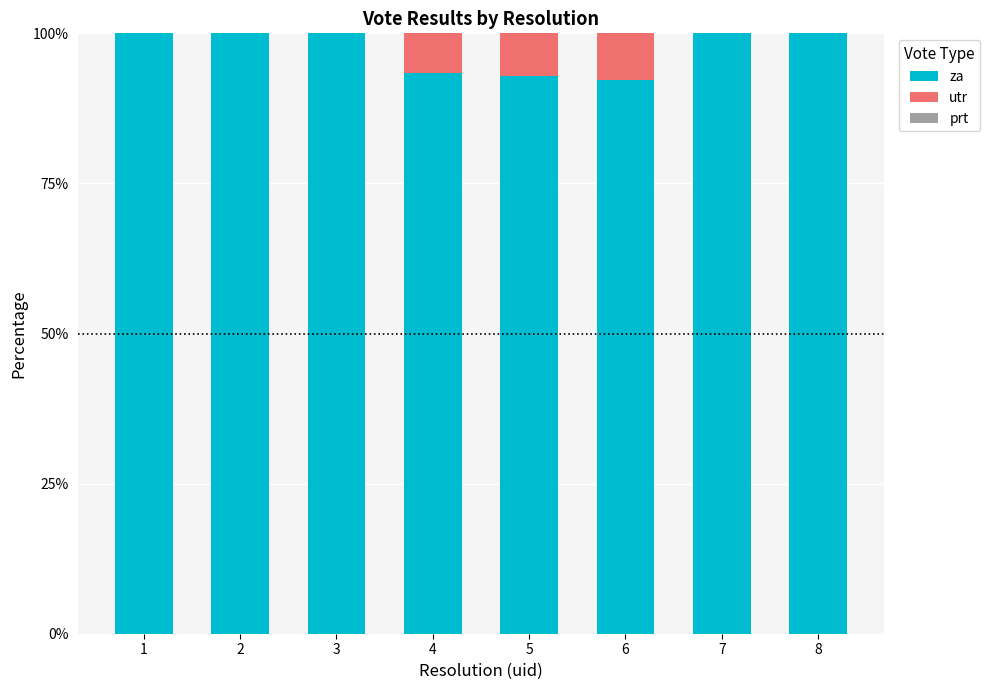

How many categories are shown in the chart?

8